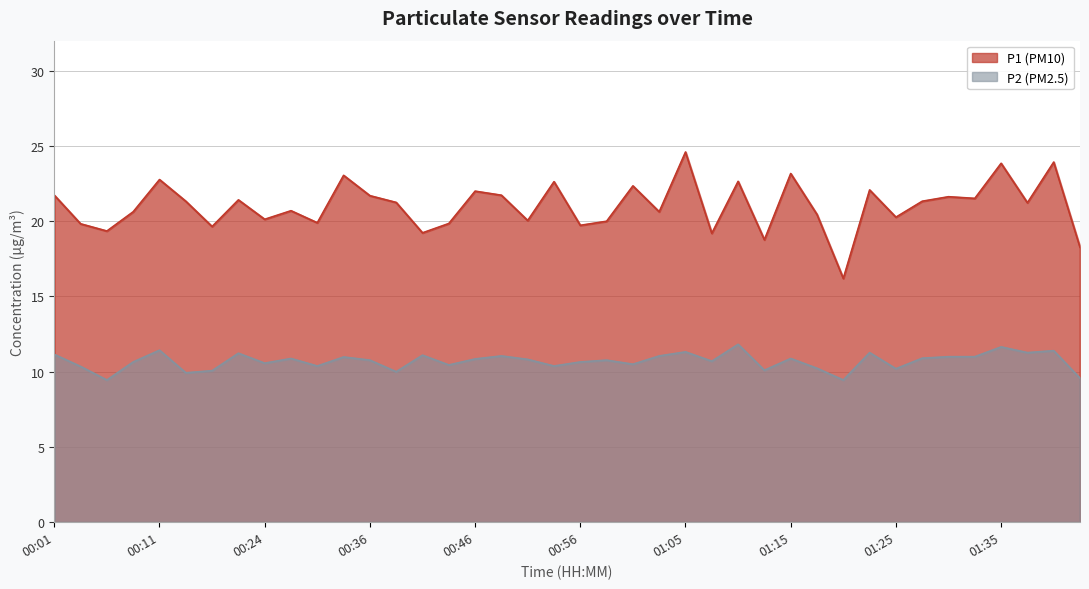

Read the P1 value at 01:23.

22.1